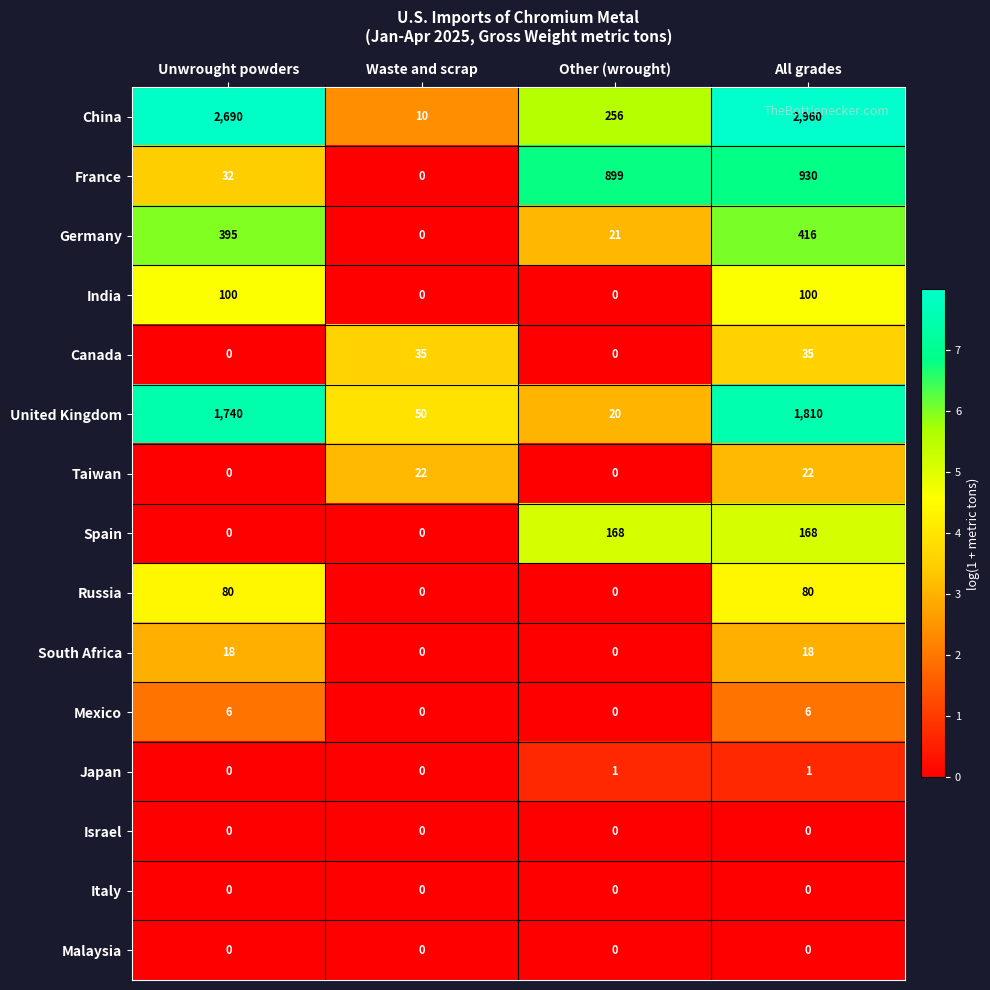

At how many categories does at least one series exceed 792?

3